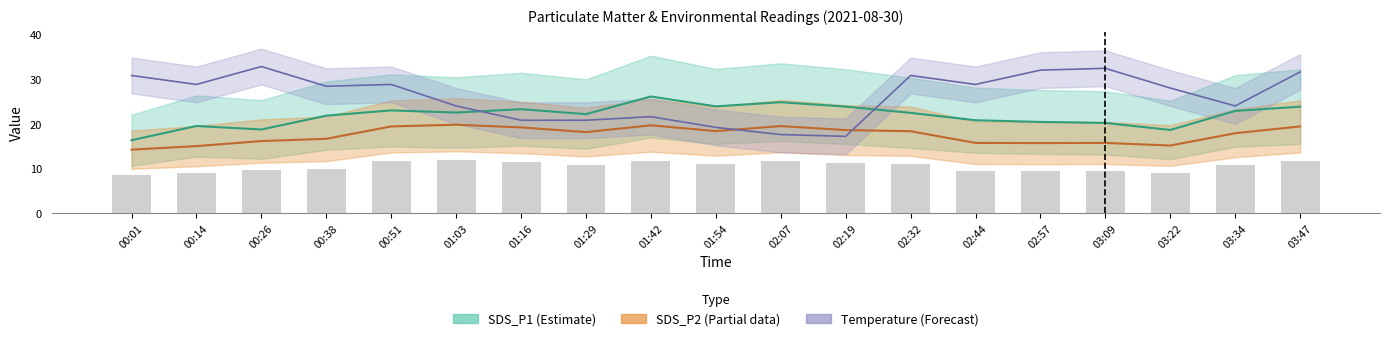

What is the smallest value displayed?

14.2